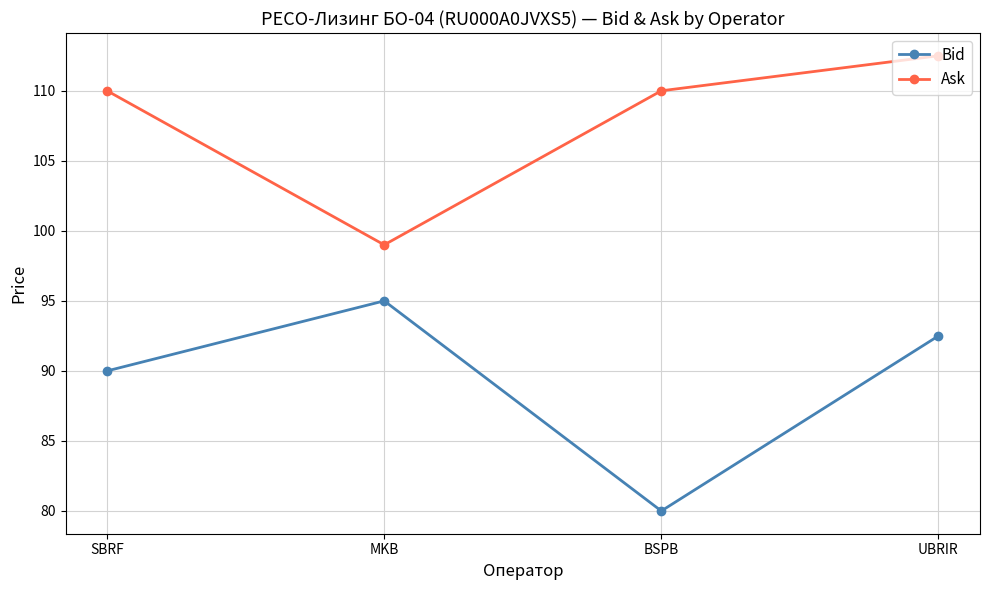

What position from the right is UBRIR?

1